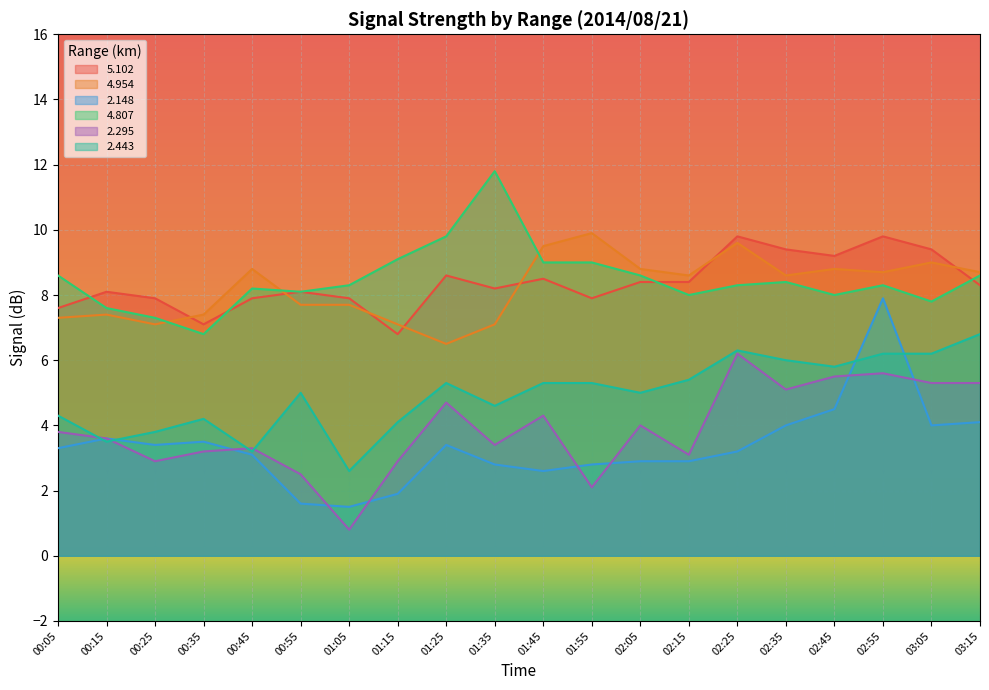

True or false: 2.443 and 5.102 cross at least once.

False